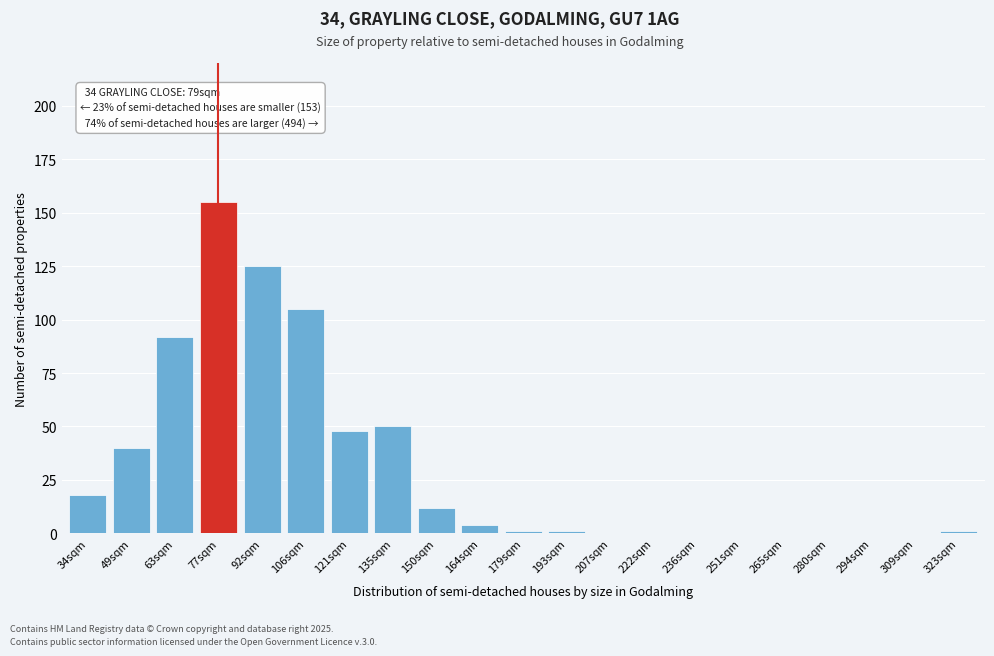

Reading right to left, list all the values displayed in this chart.

323sqm=1	309sqm=0	294sqm=0	280sqm=0	265sqm=0	251sqm=0	236sqm=0	222sqm=0	207sqm=0	193sqm=1	179sqm=1	164sqm=4	150sqm=12	135sqm=50	121sqm=48	106sqm=105	92sqm=125	77sqm=155	63sqm=92	49sqm=40	34sqm=18